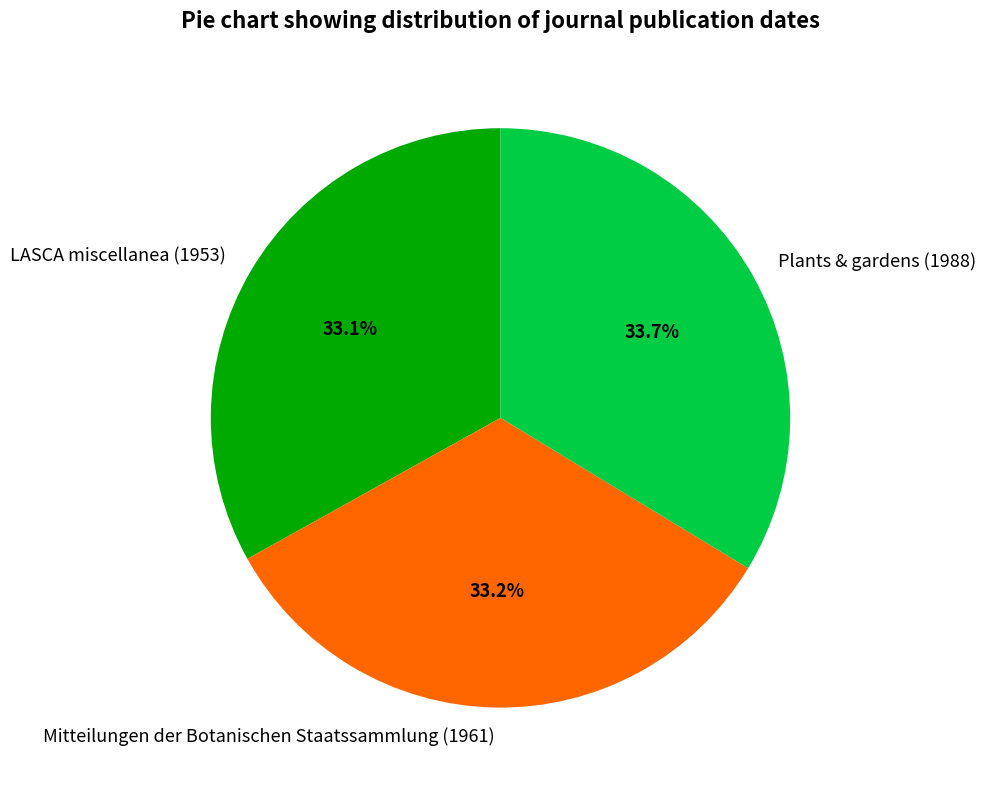

Count the number of slices in the pie.

3